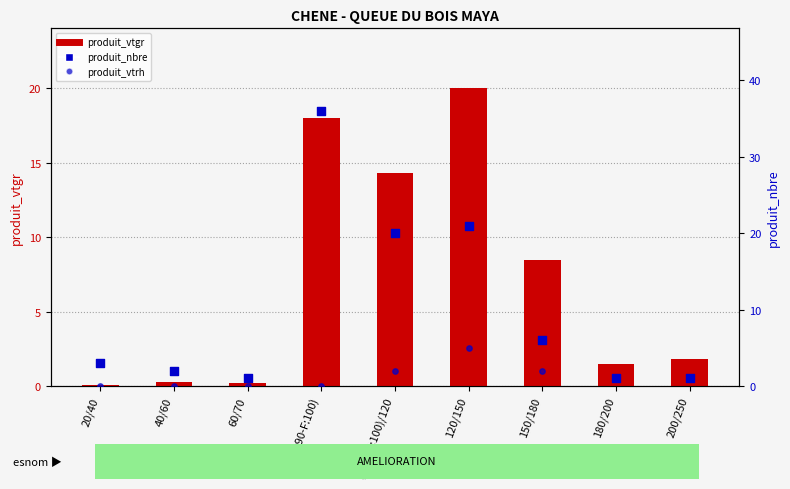

At which category is the sum across all series the highest?

70/(R:90-F:100)